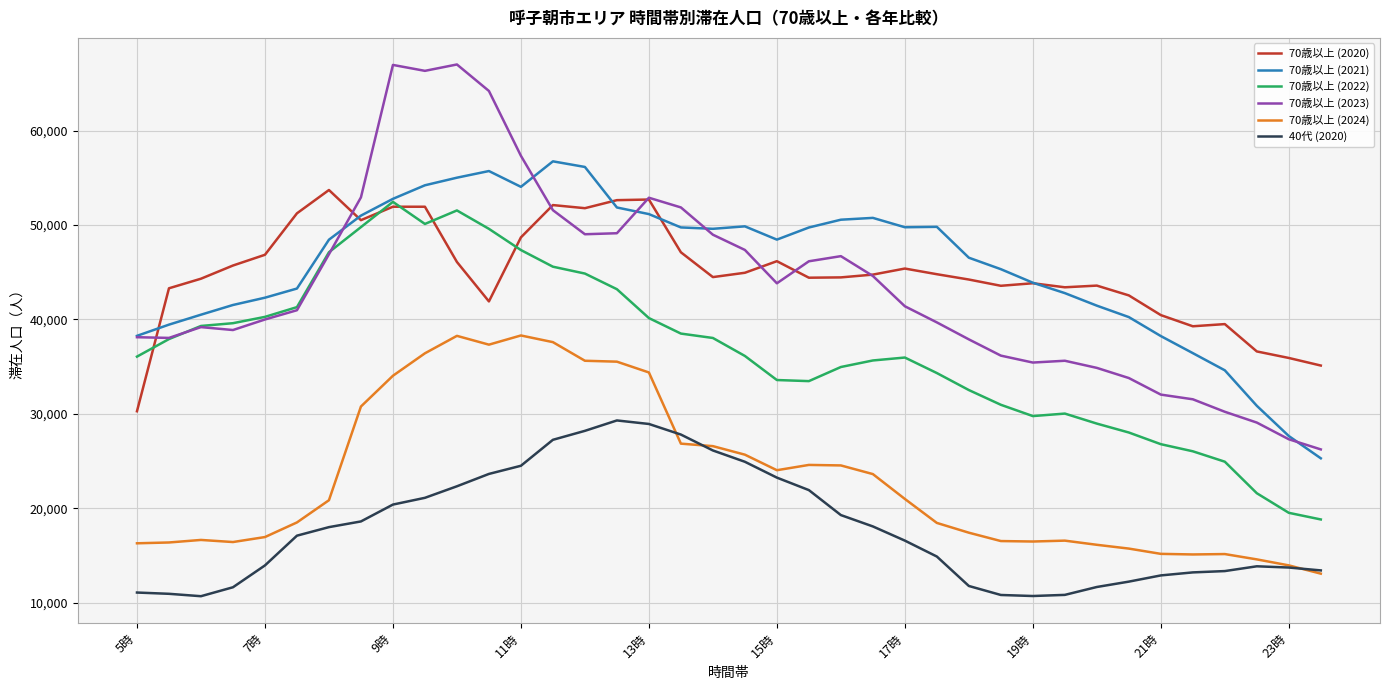

True or false: 70歳以上 (2024) and 70歳以上 (2021) cross at least once.

False